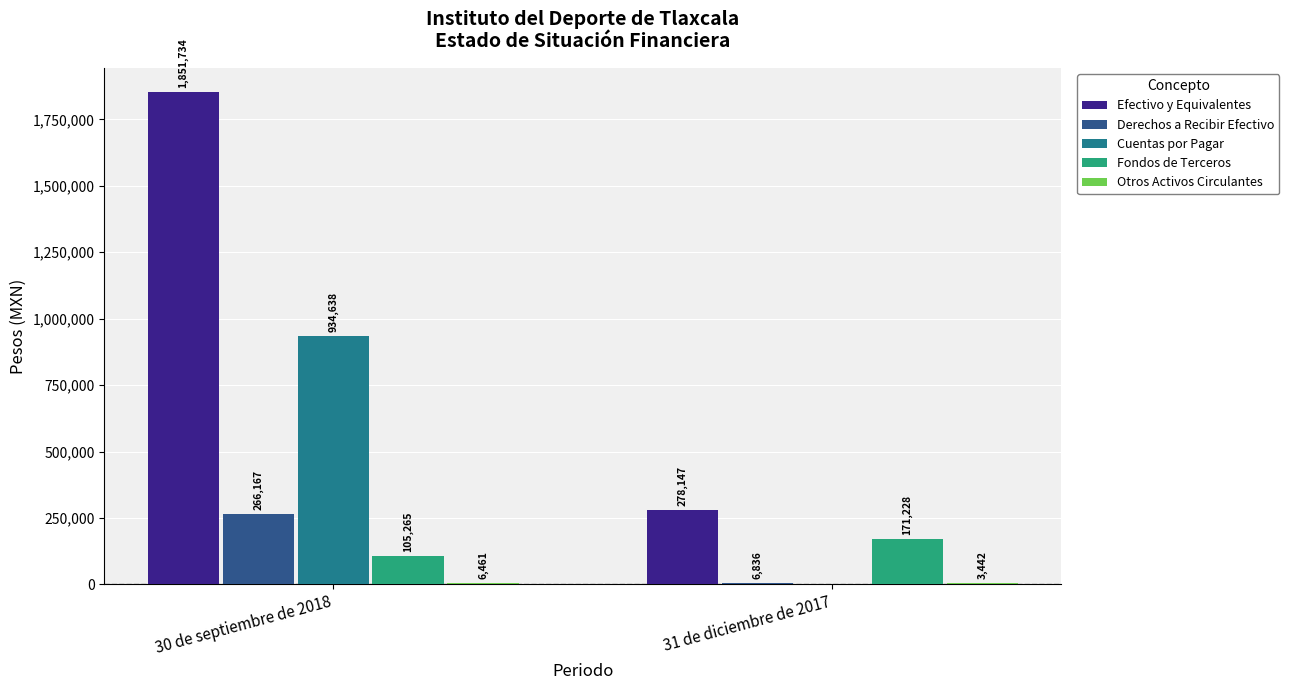

Count the Fondos de Terceros values in the range 105265 to 171228.

2